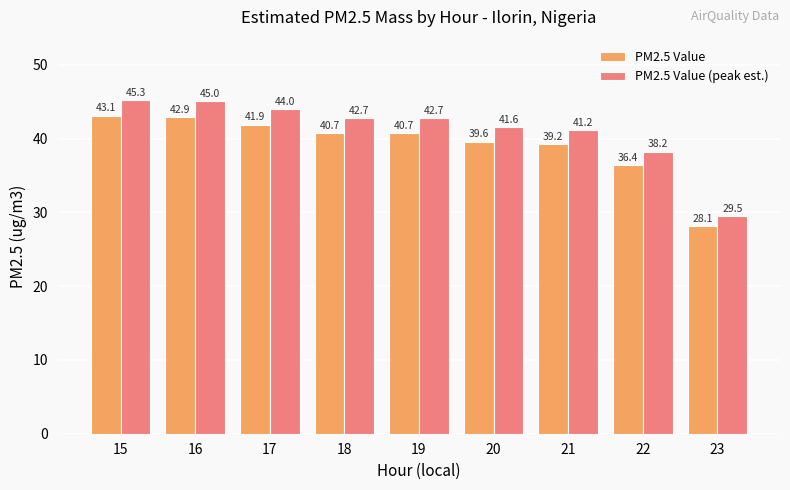

How many bars are there in each group?

2